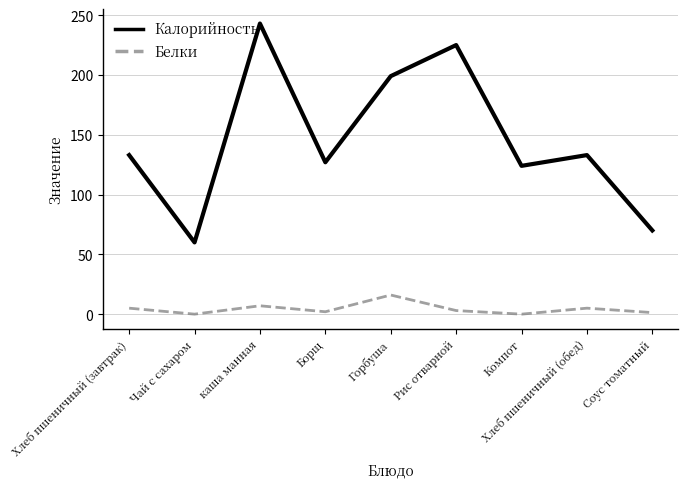

List the series in order of their overall mean, highest first.

Калорийность, Белки